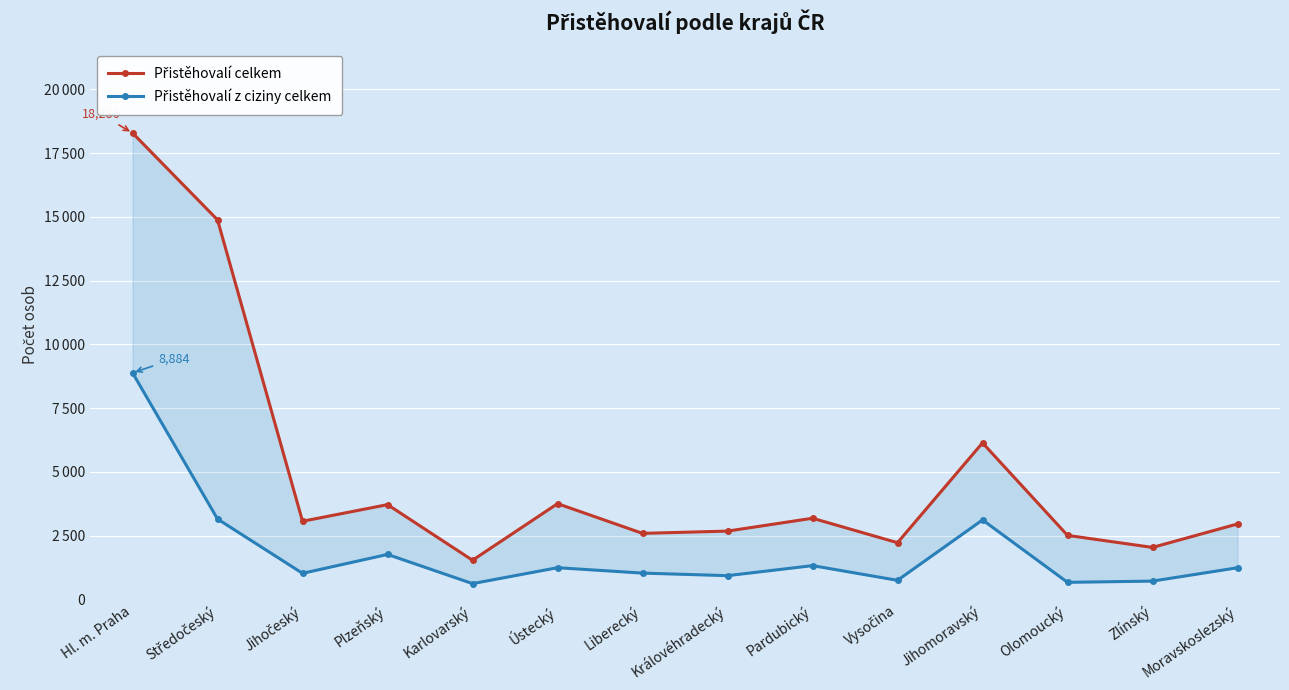

List the series in order of their overall mean, lowest first.

Přistěhovalí z ciziny celkem, Přistěhovalí celkem